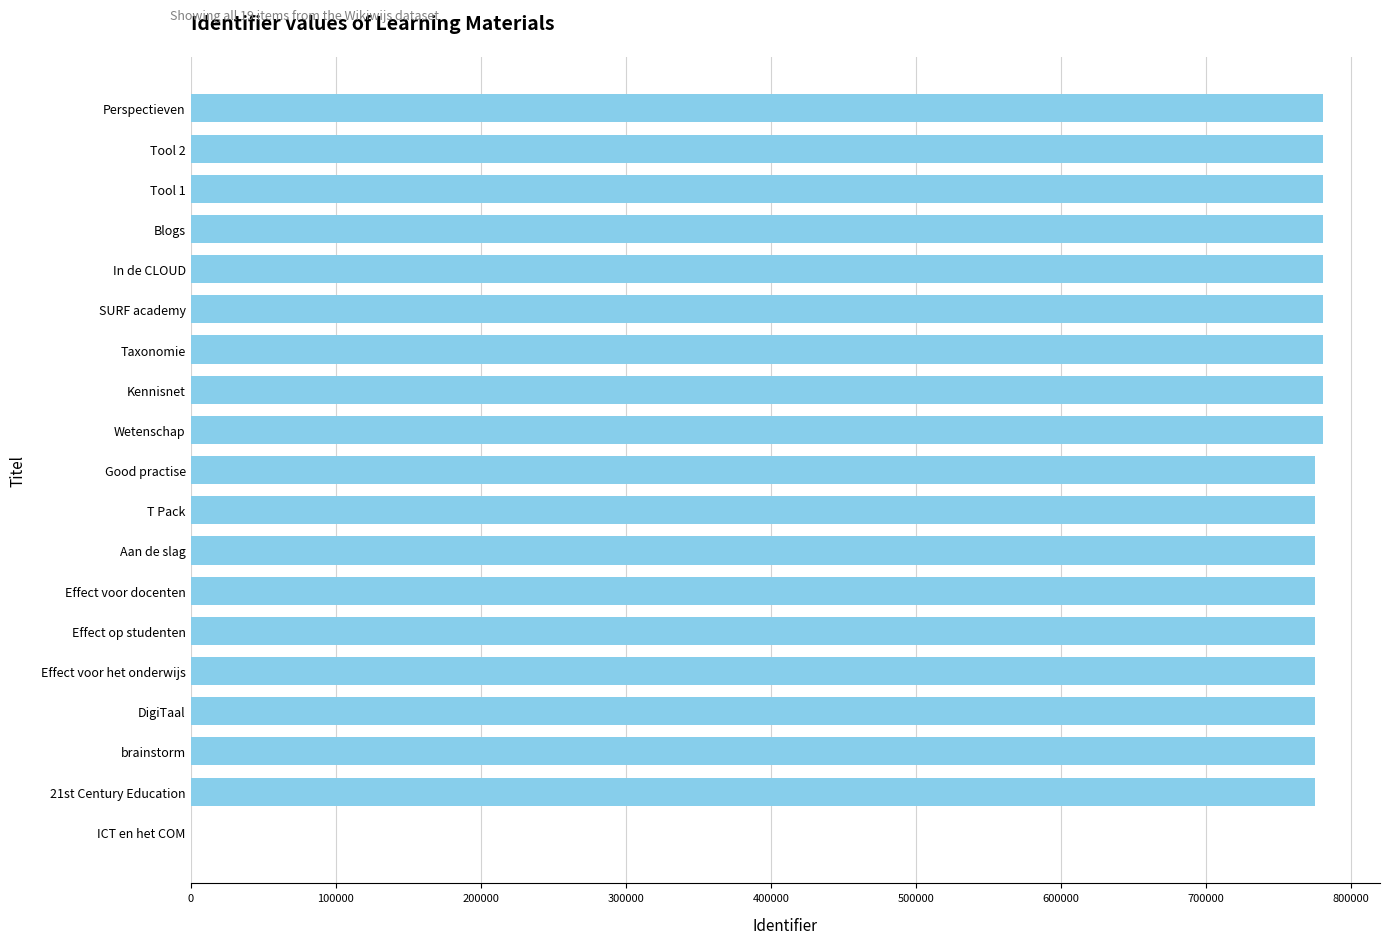

How many positive values are there?

18